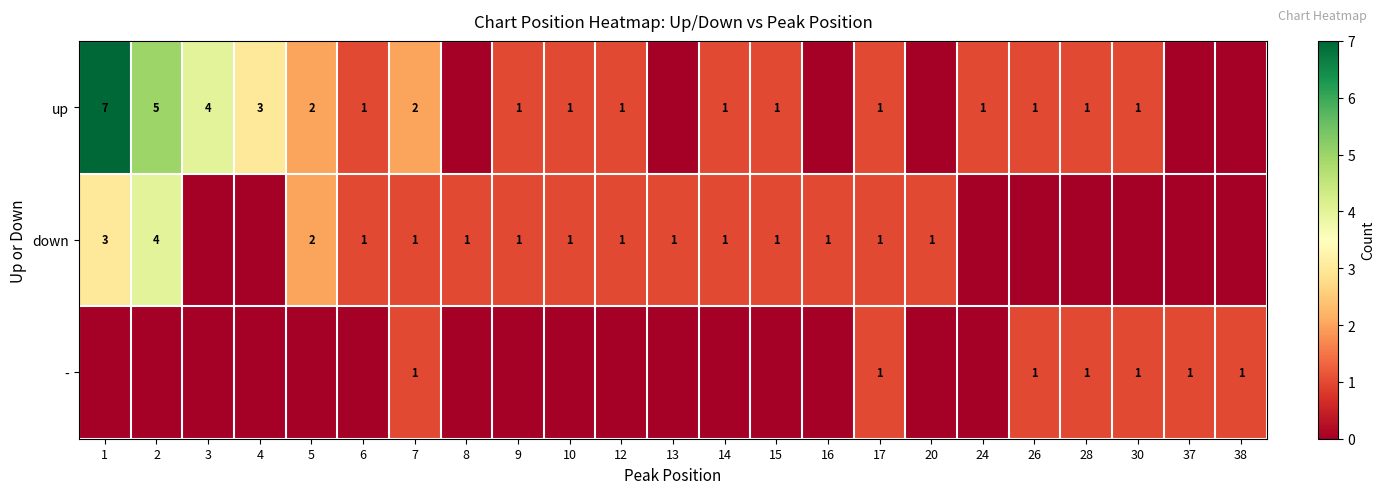

What is the difference between the up values at 1 and 30?

6